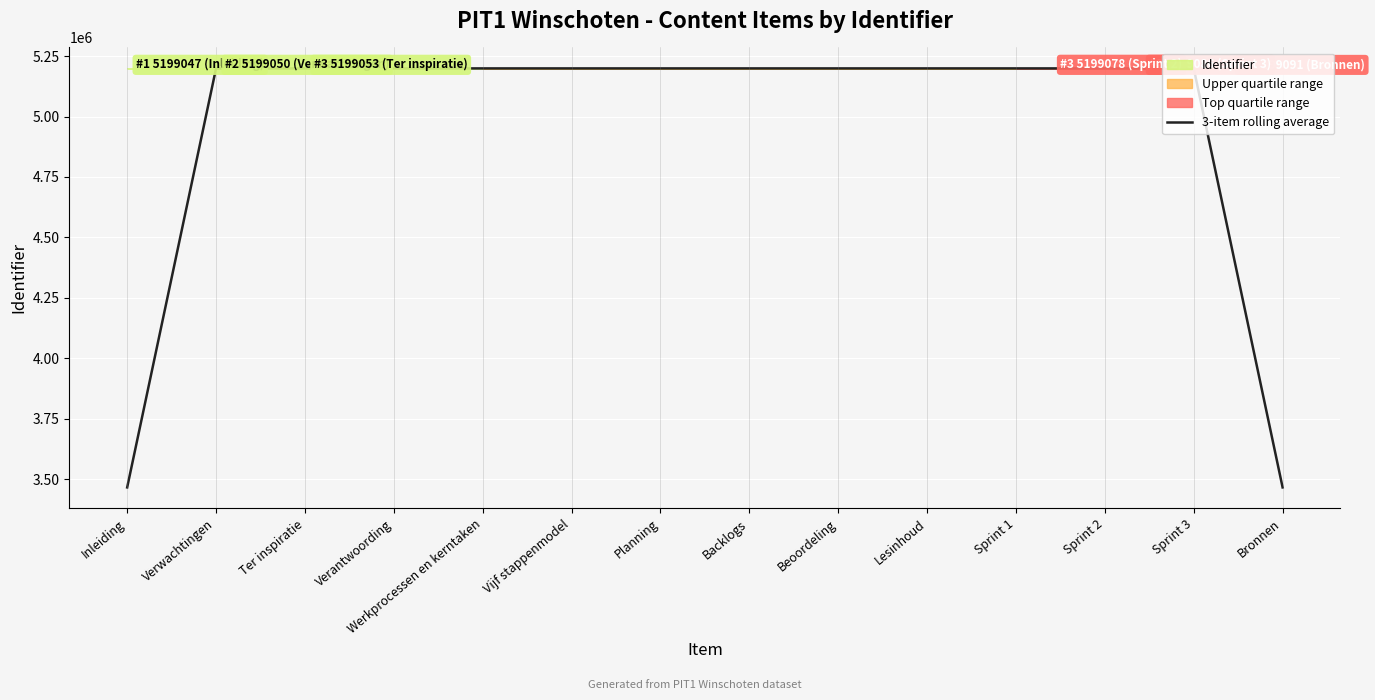

Rank the categories by value from highest to lowest.

Sprint 3, Sprint 2, Sprint 1, Lesinhoud, Beoordeling, Backlogs, Planning, Vijf stappenmodel, Werkprocessen en kerntaken, Verantwoording, Ter inspiratie, Verwachtingen, Bronnen, Inleiding